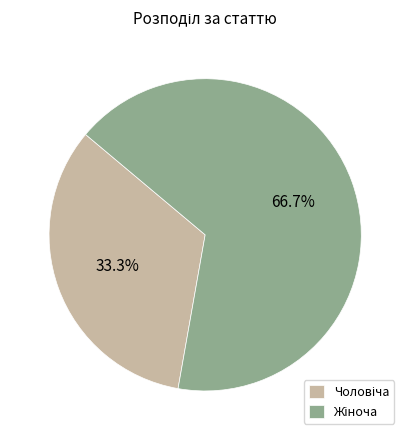

Is there a majority slice in this chart?

Yes